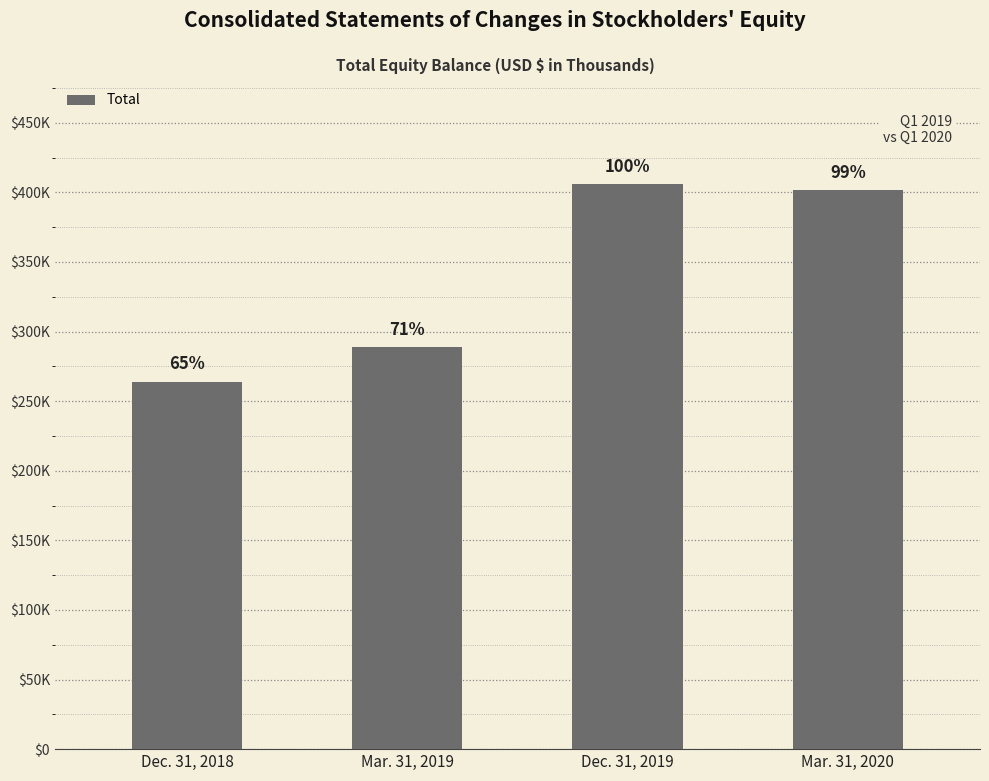

What is the smallest value displayed?

263986